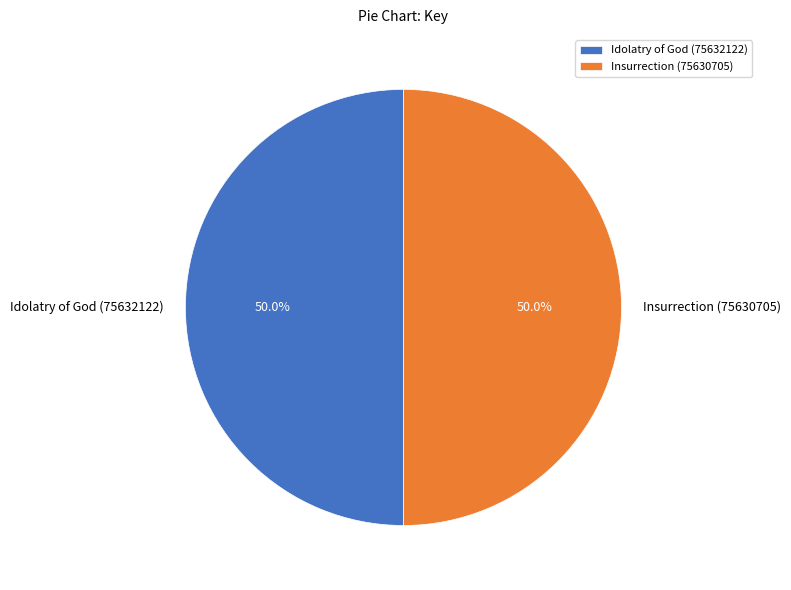

What portion of the pie excludes Insurrection (75630705)?

50.0%